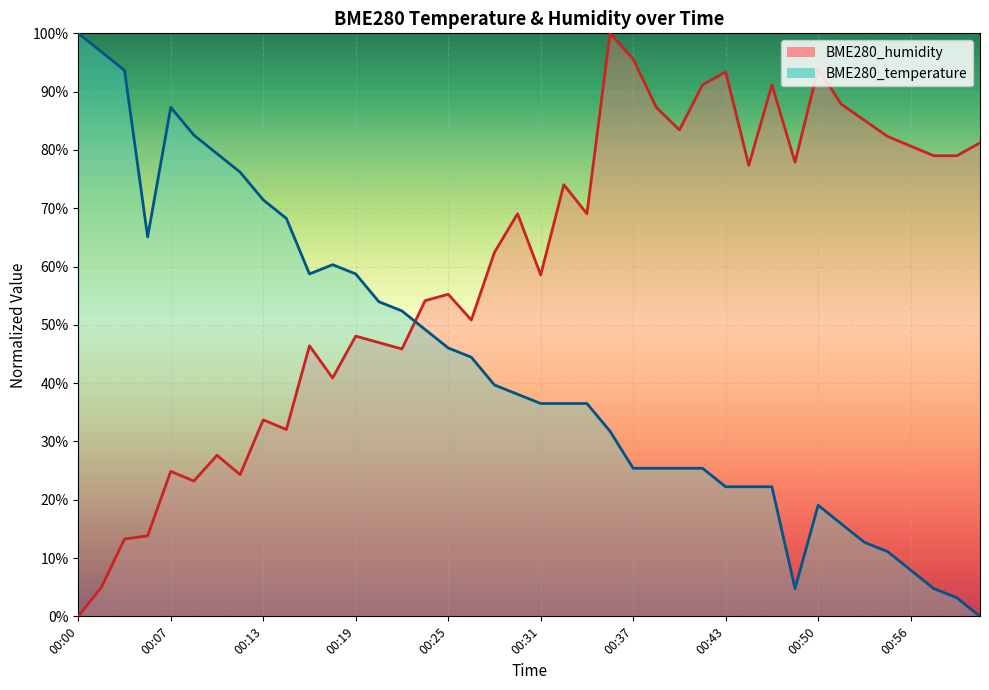

Reading left to right, what are all the values shown in this chart?

BME280_temperature: 00:00=100.0	00:02=96.8	00:04=93.7	00:05=65.1	00:07=87.3	00:08=82.5	00:10=79.4	00:11=76.2	00:13=71.4	00:14=68.3	00:16=58.7	00:17=60.3	00:19=58.7	00:20=54.0	00:22=52.4	00:23=49.2	00:25=46.0	00:27=44.4	00:28=39.7	00:30=38.1	00:31=36.5	00:33=36.5	00:34=36.5	00:36=31.7	00:37=25.4	00:39=25.4	00:40=25.4	00:42=25.4	00:43=22.2	00:45=22.2	00:47=22.2	00:48=4.8	00:50=19.0	00:51=15.9	00:53=12.7	00:54=11.1	00:56=7.9	00:57=4.8	00:59=3.2	01:00=0.0
BME280_humidity: 00:00=0.0	00:02=5.0	00:04=13.3	00:05=13.8	00:07=24.9	00:08=23.2	00:10=27.6	00:11=24.3	00:13=33.7	00:14=32.0	00:16=46.4	00:17=40.9	00:19=48.1	00:20=47.0	00:22=45.9	00:23=54.1	00:25=55.2	00:27=50.8	00:28=62.4	00:30=69.1	00:31=58.6	00:33=74.0	00:34=69.1	00:36=100.0	00:37=95.6	00:39=87.3	00:40=83.4	00:42=91.2	00:43=93.4	00:45=77.3	00:47=91.2	00:48=77.9	00:50=93.9	00:51=87.8	00:53=85.1	00:54=82.3	00:56=80.7	00:57=79.0	00:59=79.0	01:00=81.2